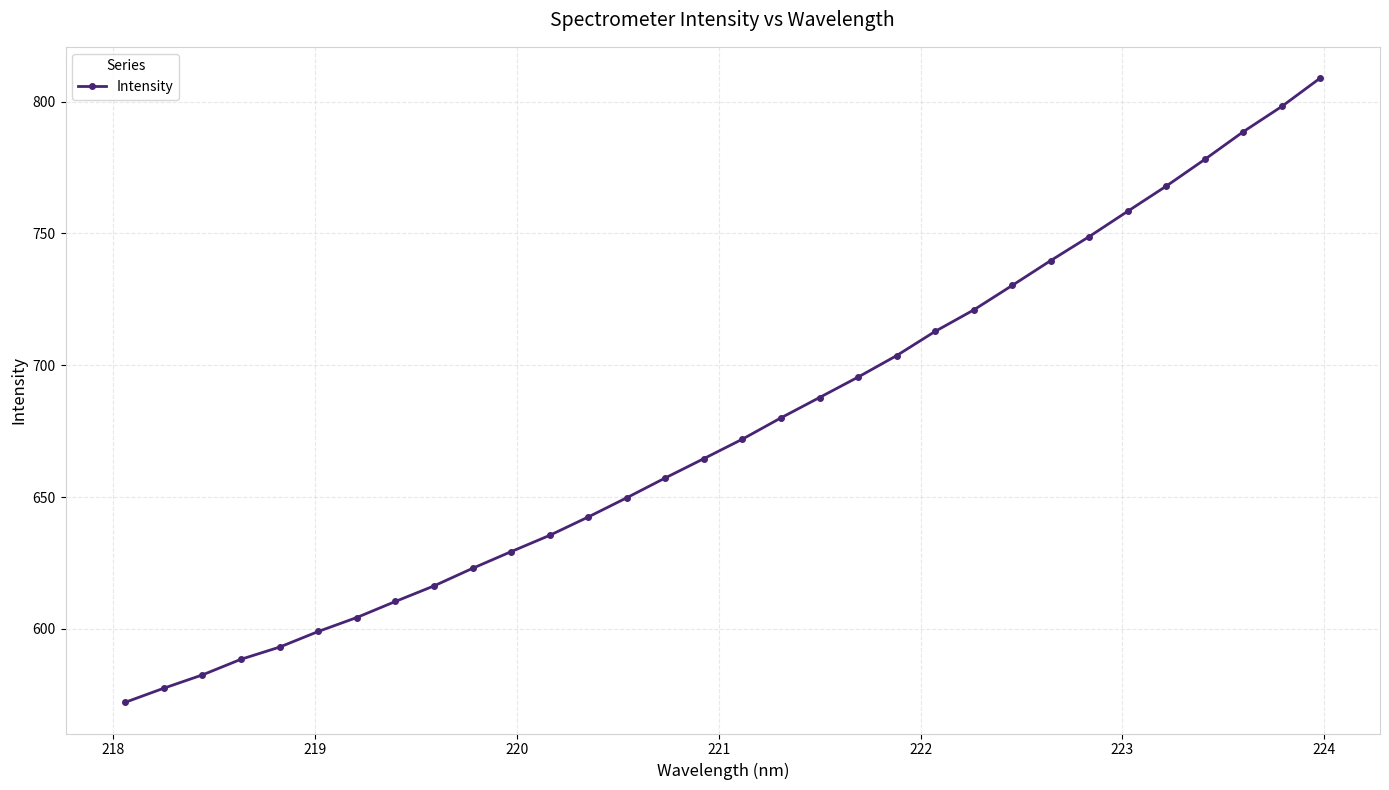

True or false: the data has more than 2 interior local peaks.

False